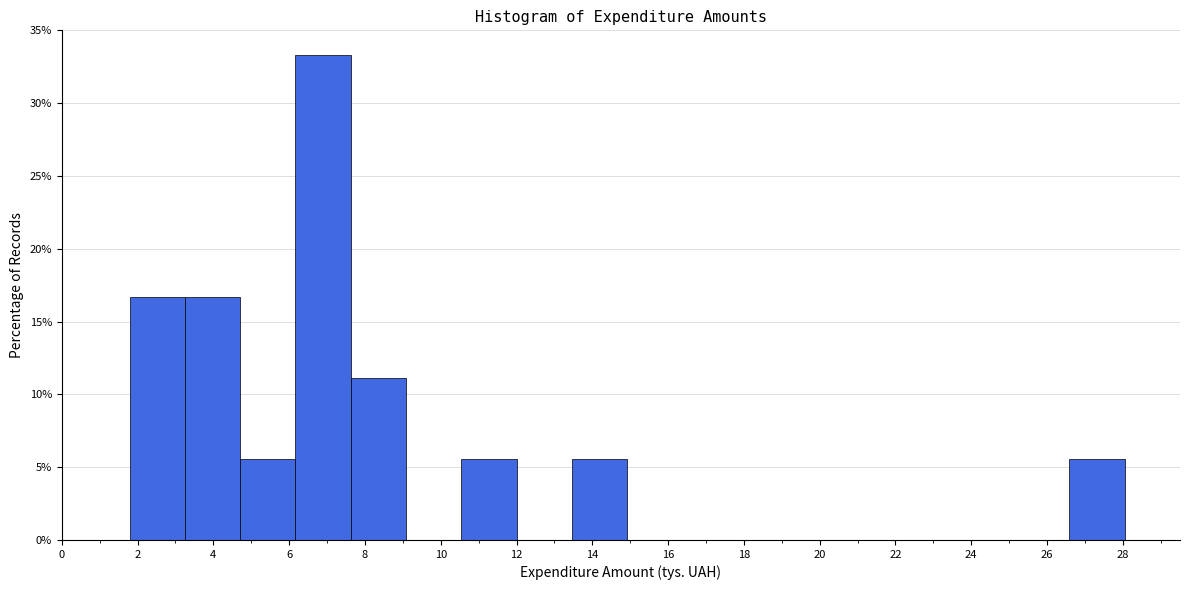

Which range on the x-axis has the tallest bar?

6.2 to 7.6